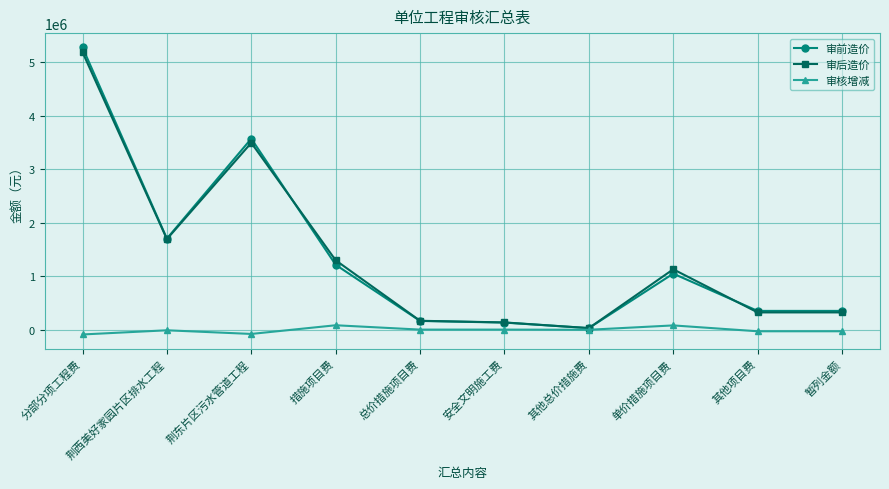

What is the value of the 审核增减 point at the 7th from the left?

-32